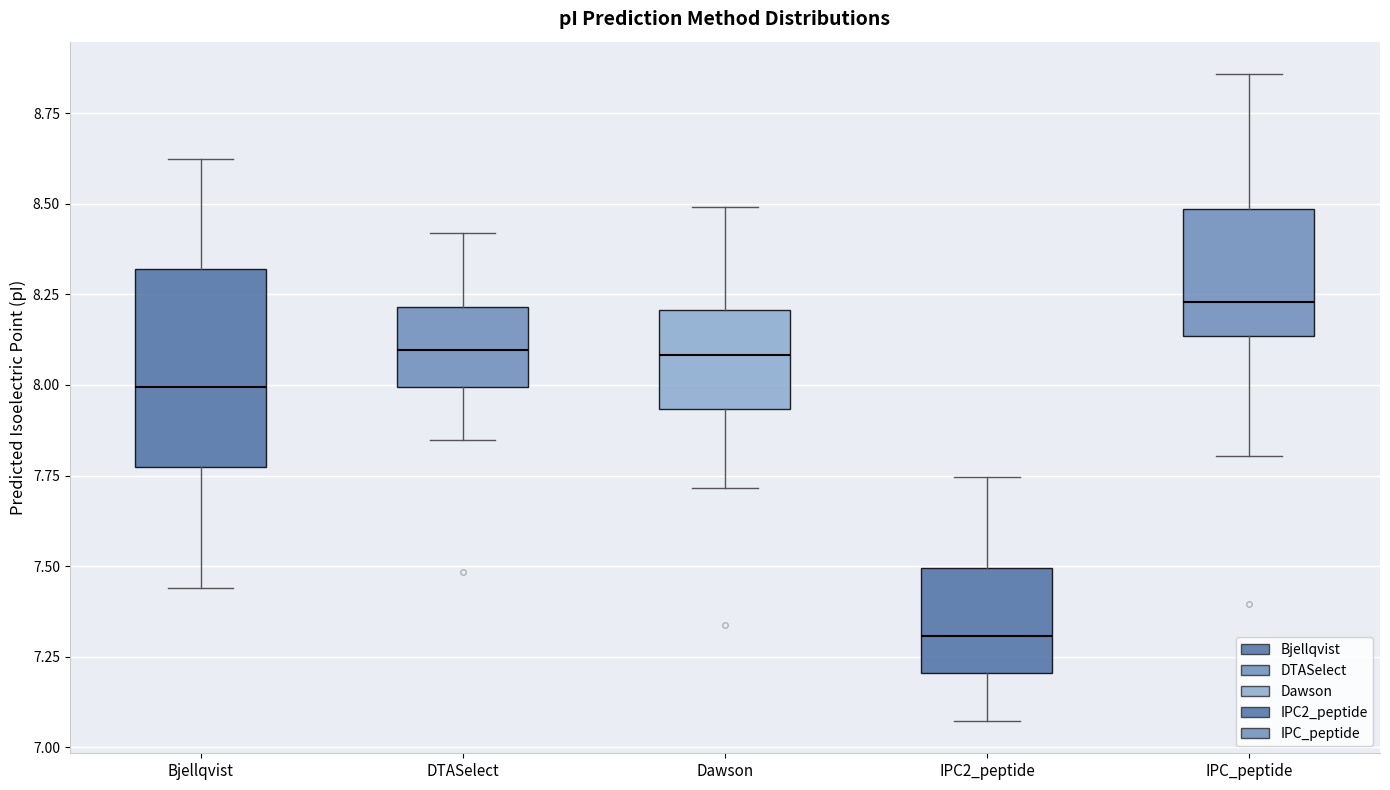

Reading left to right, read every box against the y-axis: the position of its median line, the range the box covers, and the ends of its whiskers. The values are not printed on the chart, so give them approximately, as read against the axis.

Bjellqvist: median 8.00, box 7.80 to 8.30, whiskers 7.45 to 8.60
DTASelect: median 8.10, box 8.00 to 8.20, whiskers 7.85 to 8.40
Dawson: median 8.10, box 7.95 to 8.20, whiskers 7.70 to 8.50
IPC2_peptide: median 7.30, box 7.20 to 7.50, whiskers 7.05 to 7.75
IPC_peptide: median 8.25, box 8.15 to 8.50, whiskers 7.80 to 8.85